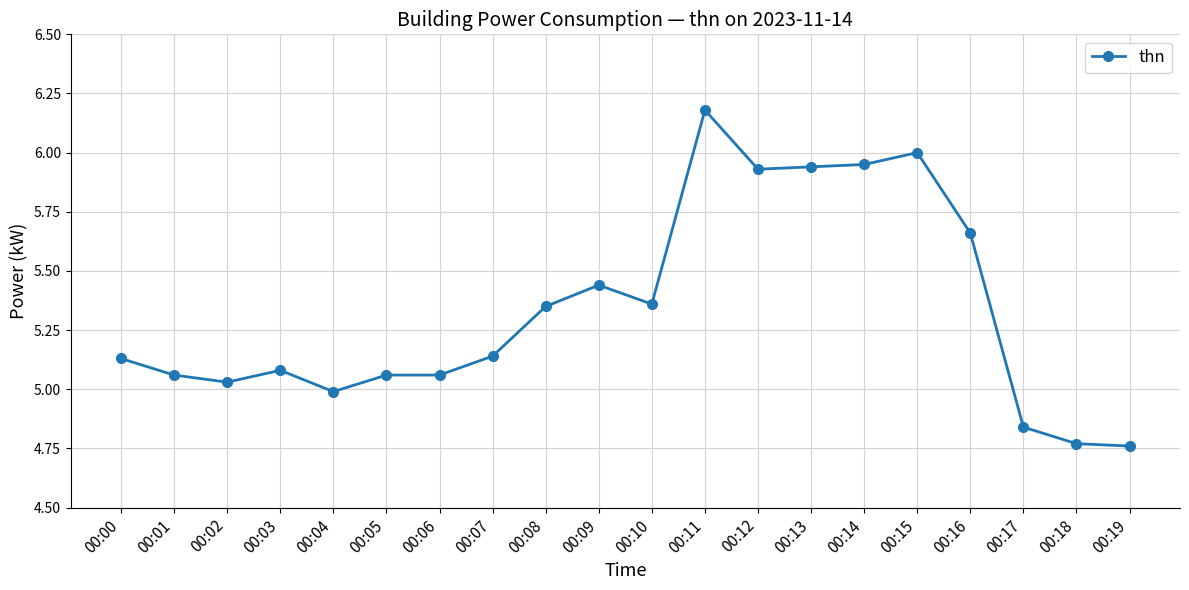

Which category has the highest value across all series?

00:11